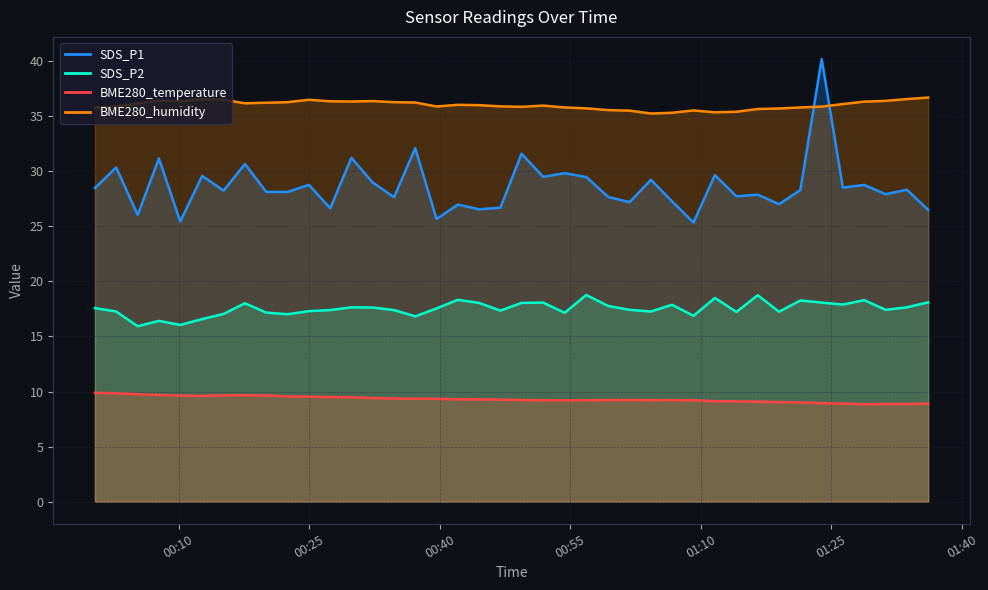

At which category is the sum across all series the highest?

2022/03/23 01:23:53